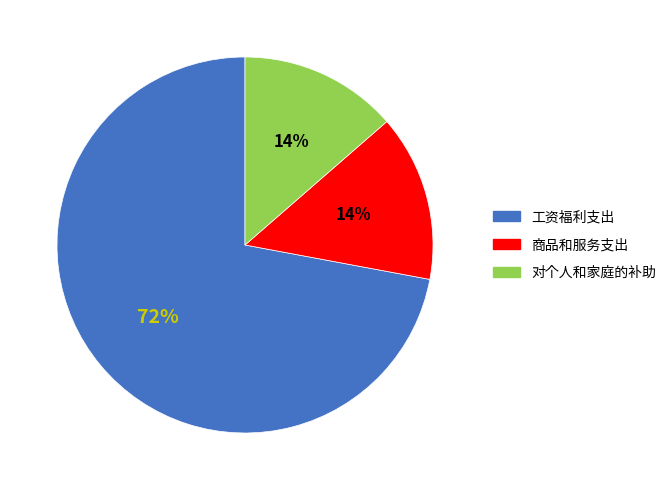

How many slices are in this pie chart?

3